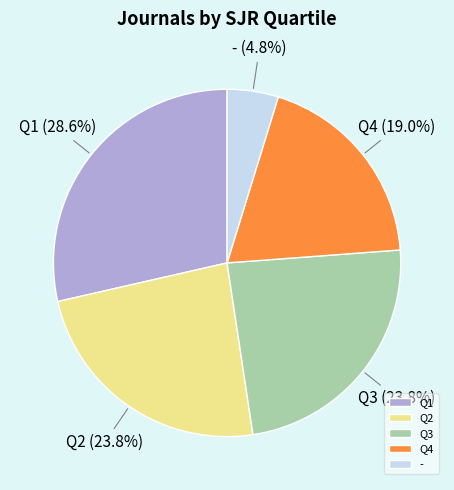

Count the number of slices in the pie.

5